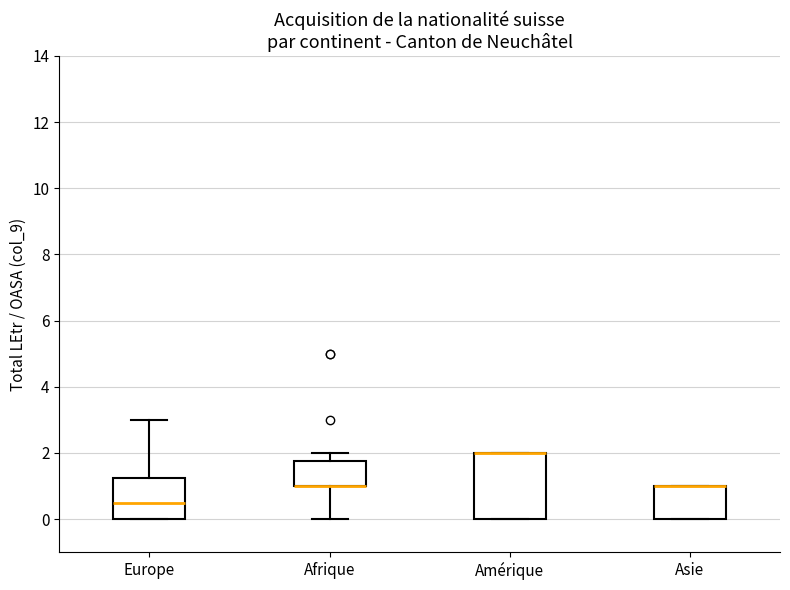

Where does the median line of the box for Europe sit on the y-axis? The values are not printed on the chart, so give them approximately, as read against the axis.

0.6